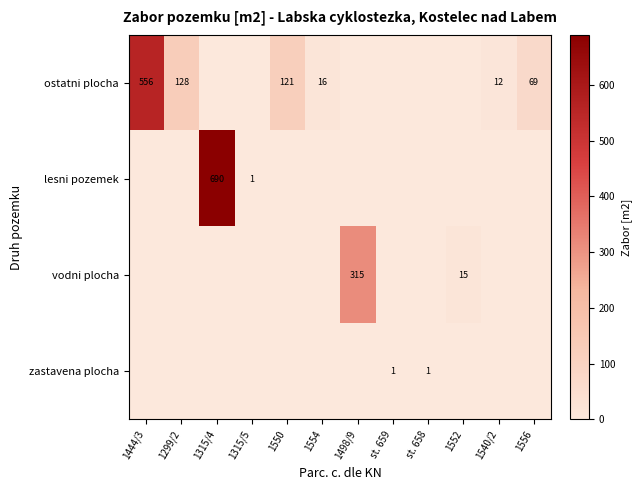

At which category is the sum across all series the highest?

1315/4